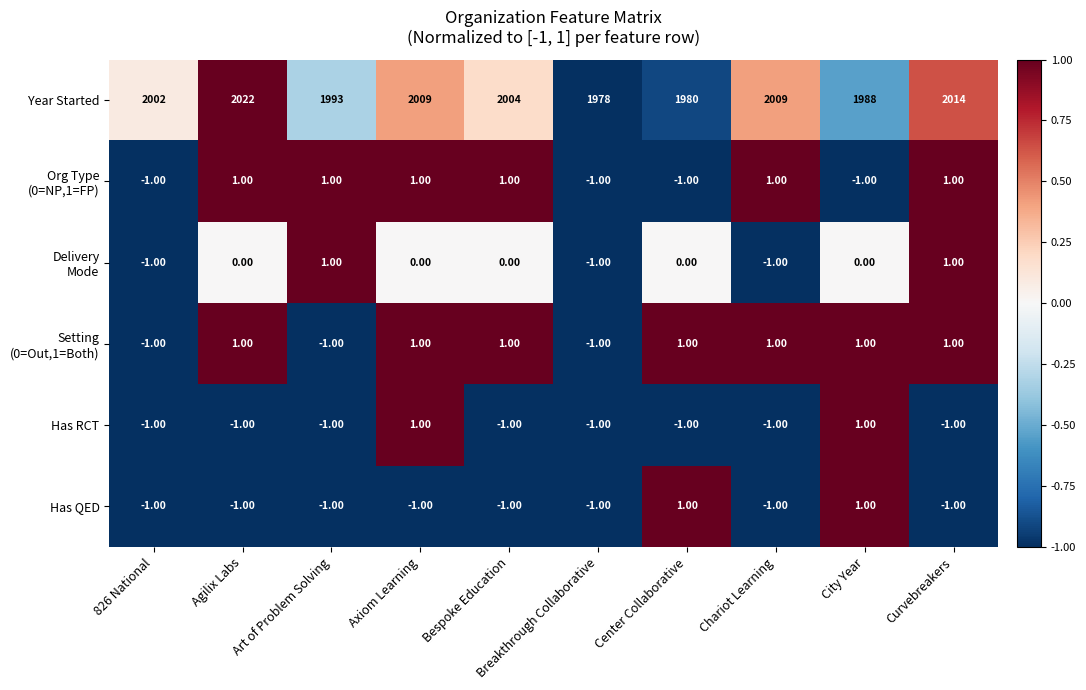

What is the spread (max minus min) of values at Axiom Learning?

2010